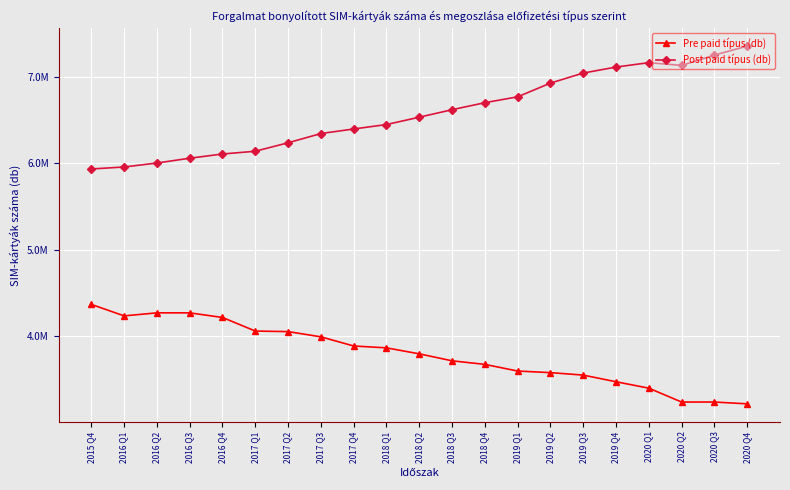

What are all the series names shown in the legend?

Pre paid típus (db), Post paid típus (db)